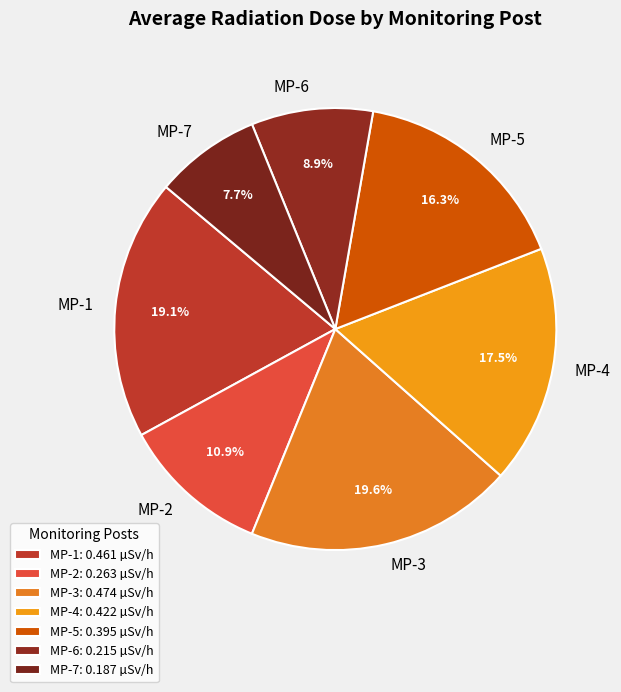

To the nearest percent, what is the difference between the MP-7 and MP-4 slice percentages?

10%